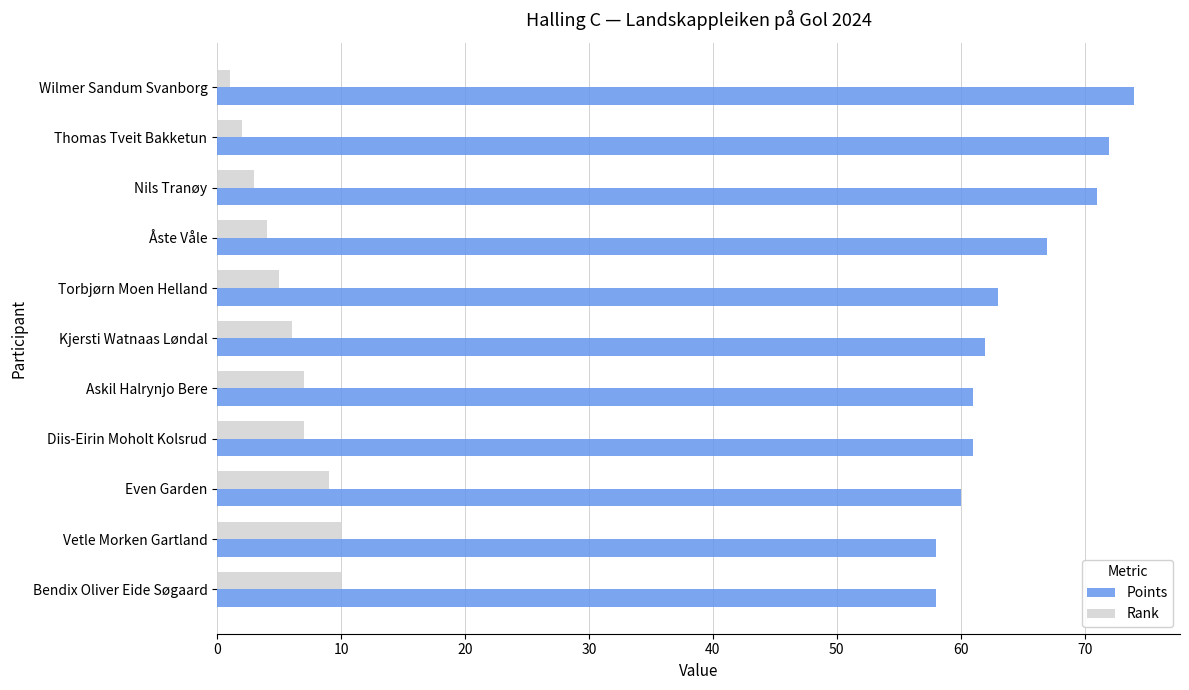

What is the average value of the Points series?

64